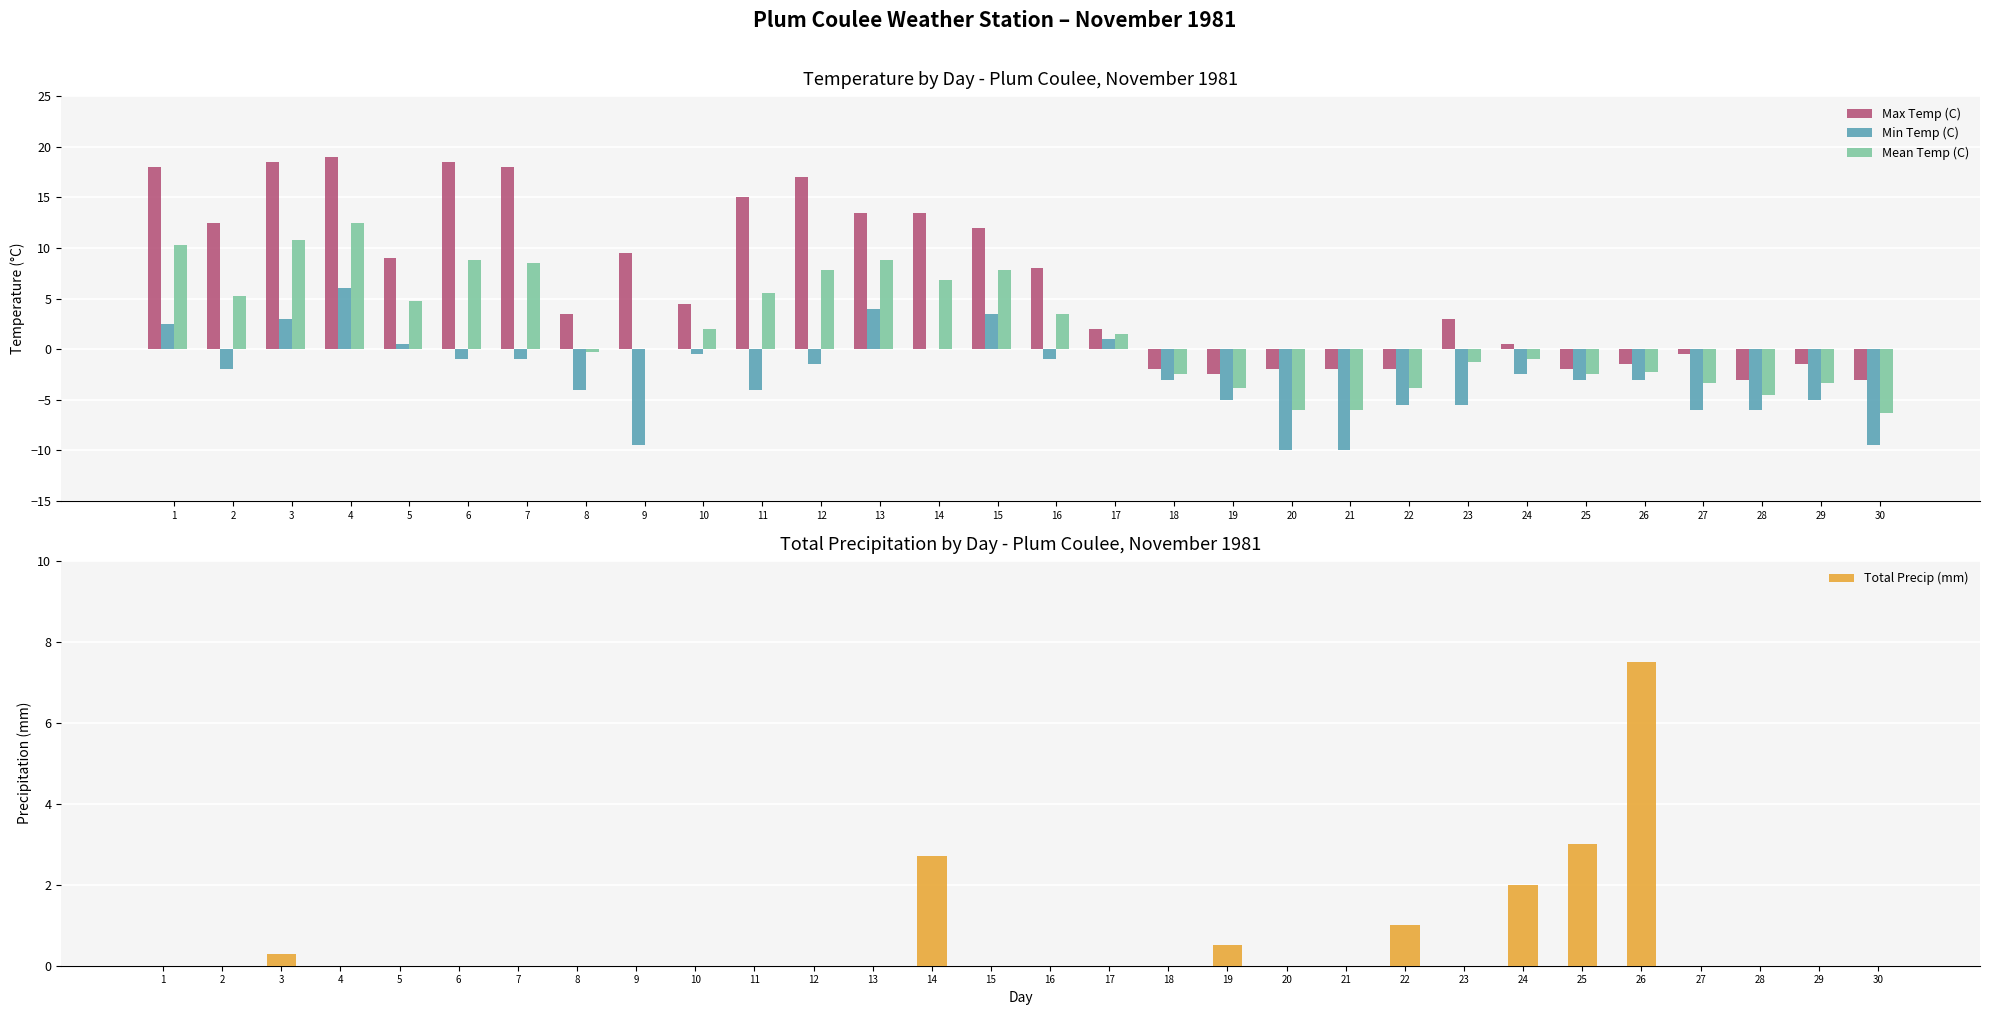

At which category is the sum across all series the highest?

4